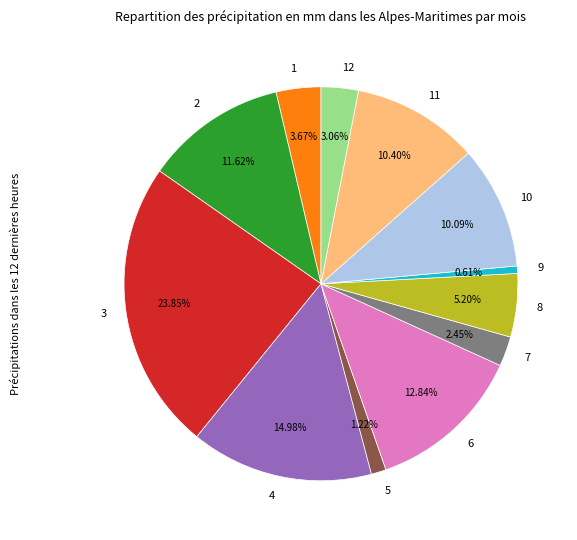

What is the ratio of the value at 12 to the value at 8?

0.6